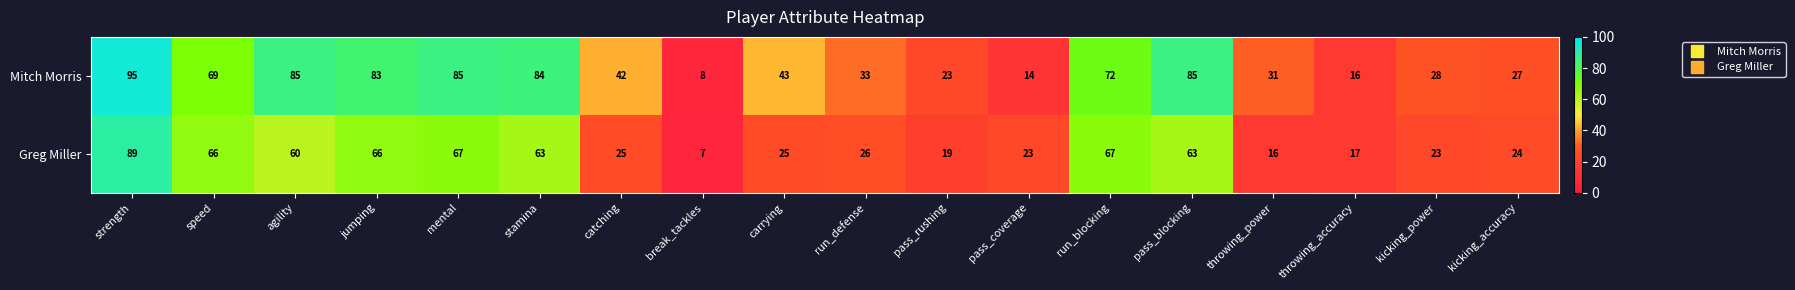

At pass_blocking, list the series in order from smallest to largest.

Greg Miller, Mitch Morris